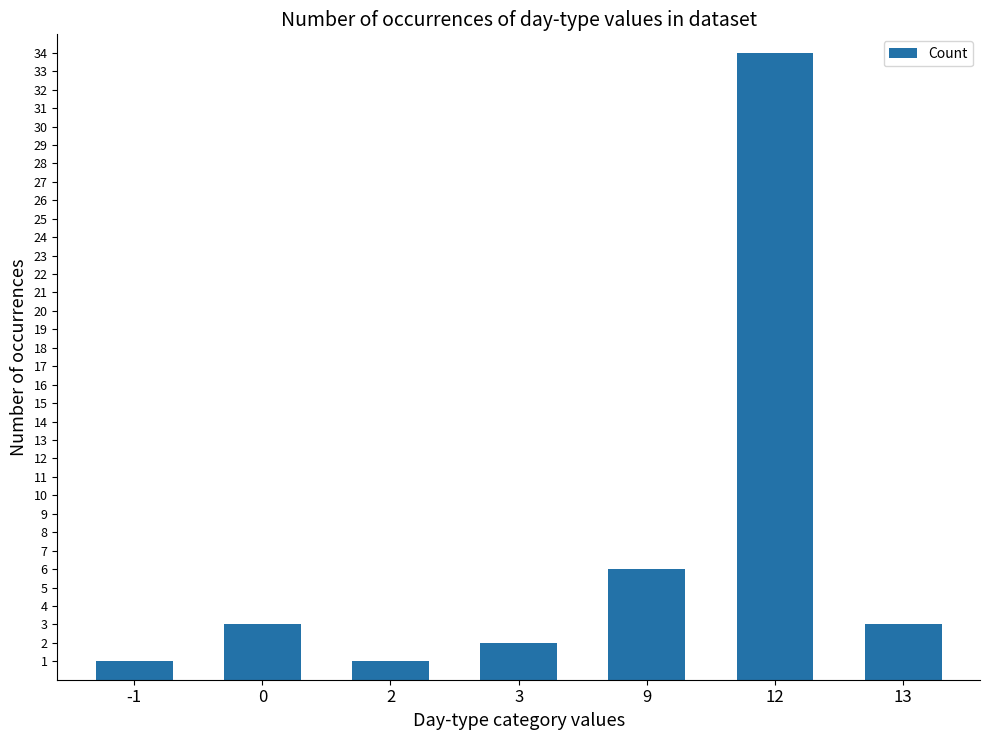

Reading left to right, transcribe all the data shown in this chart.

-1=1	0=3	2=1	3=2	9=6	12=34	13=3